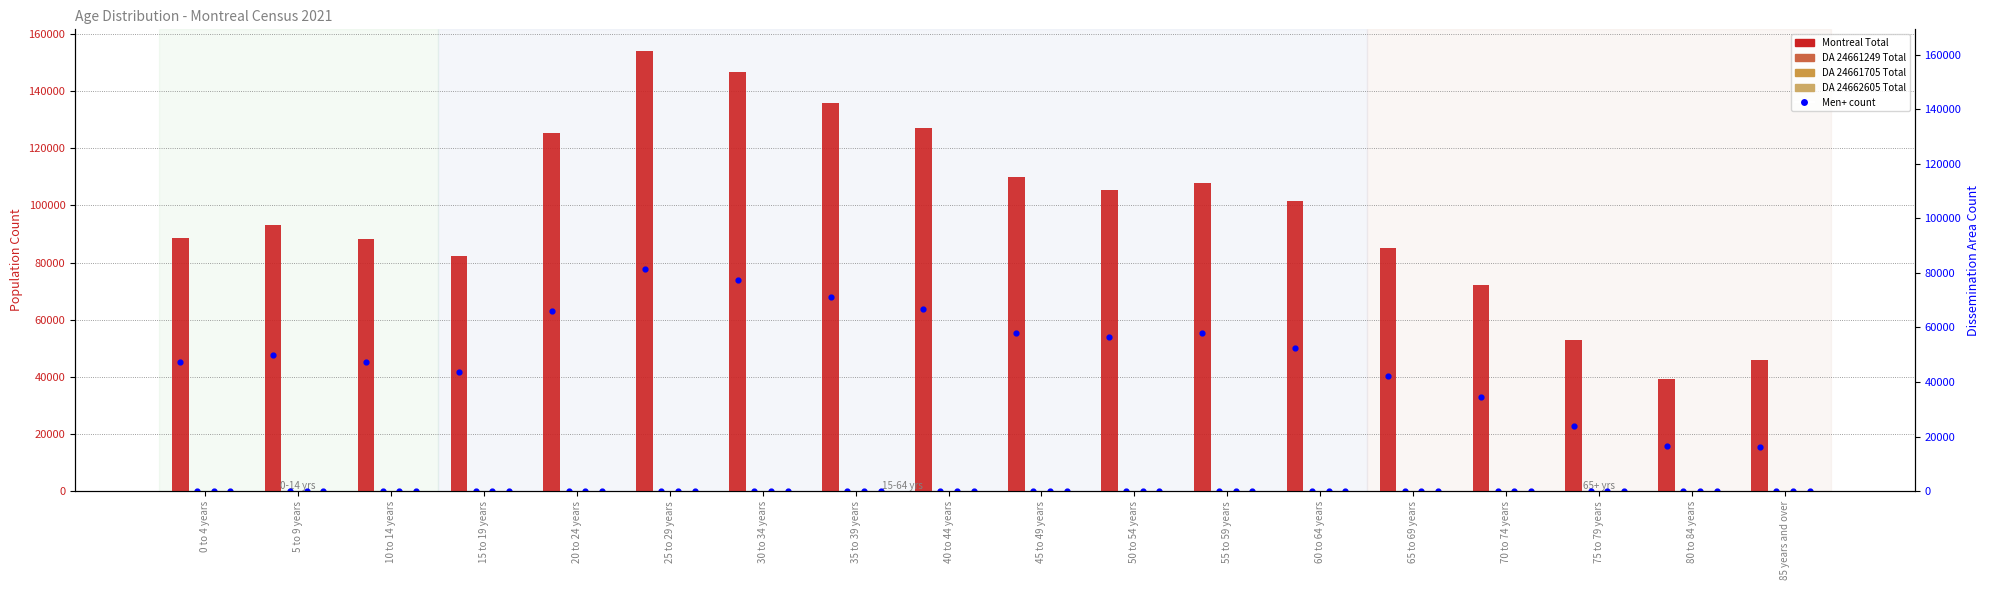

Which series reaches the minimum Y coordinate?

DA 24661249 Total